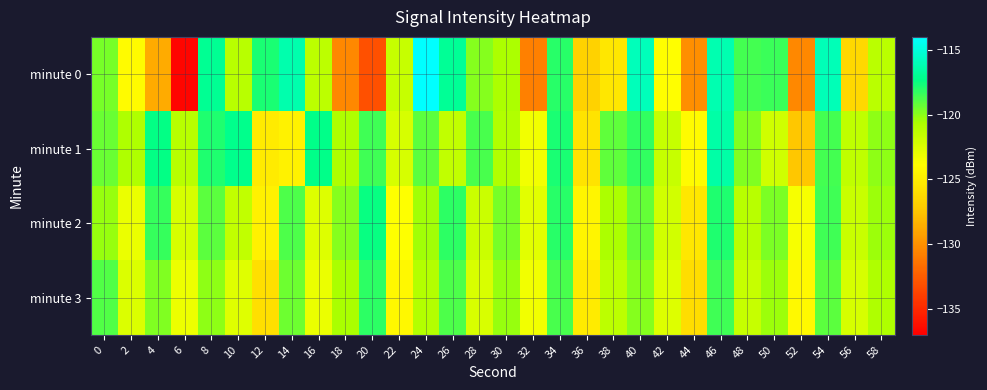

Reading left to right, list all the values displayed in this chart.

minute 0: 0=-119.6	2=-124.1	4=-128.7	6=-136.7	8=-117.0	10=-121.2	12=-117.8	14=-116.3	16=-121.3	18=-130.4	20=-133.1	22=-121.7	24=-113.9	26=-116.9	28=-119.9	30=-120.7	32=-130.8	34=-118.1	36=-126.7	38=-125.3	40=-115.9	42=-123.9	44=-130.1	46=-116.2	48=-118.6	50=-118.4	52=-130.4	54=-116.0	56=-126.4	58=-121.2
minute 1: 0=-119.4	2=-120.8	4=-117.3	6=-121.1	8=-117.9	10=-117.1	12=-125.1	14=-124.7	16=-117.3	18=-120.8	20=-118.5	22=-122.3	24=-119.1	26=-121.5	28=-118.7	30=-120.9	32=-123.4	34=-117.8	36=-125.6	38=-119.2	40=-118.3	42=-121.7	44=-124.1	46=-116.5	48=-119.8	50=-122.0	52=-127.3	54=-118.6	56=-121.4	58=-120.1
minute 2: 0=-120.2	2=-123.1	4=-118.4	6=-122.3	8=-119.1	10=-121.5	12=-124.7	14=-118.8	16=-122.6	18=-119.9	20=-117.5	22=-123.8	24=-120.4	26=-118.2	28=-121.9	30=-119.6	32=-122.8	34=-118.1	36=-124.5	38=-120.7	40=-119.3	42=-122.1	44=-125.4	46=-117.9	48=-121.1	50=-119.7	52=-123.6	54=-118.5	56=-121.8	58=-120.3
minute 3: 0=-118.9	2=-122.5	4=-119.8	6=-123.2	8=-120.1	10=-122.7	12=-125.9	14=-119.4	16=-123.1	18=-120.6	20=-118.2	22=-124.3	24=-121.0	26=-118.8	28=-122.4	30=-120.2	32=-123.4	34=-118.7	36=-125.1	38=-121.3	40=-119.9	42=-122.6	44=-126.0	46=-118.5	48=-121.7	50=-120.3	52=-124.2	54=-119.1	56=-122.3	58=-120.8